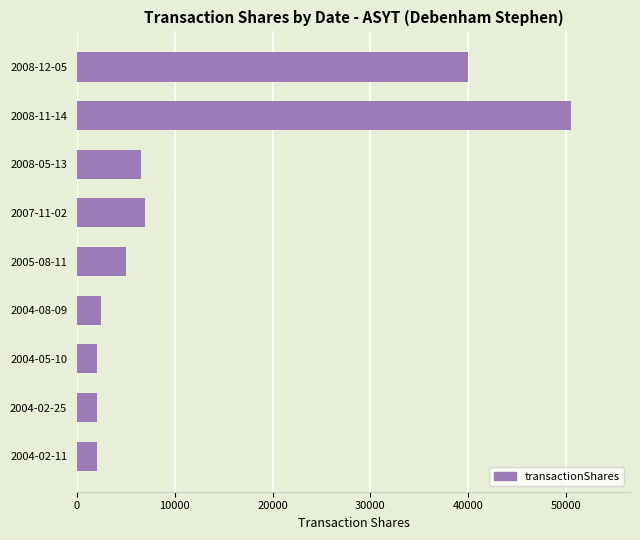

Which has a higher value, 2004-02-11 or 2008-05-13?

2008-05-13